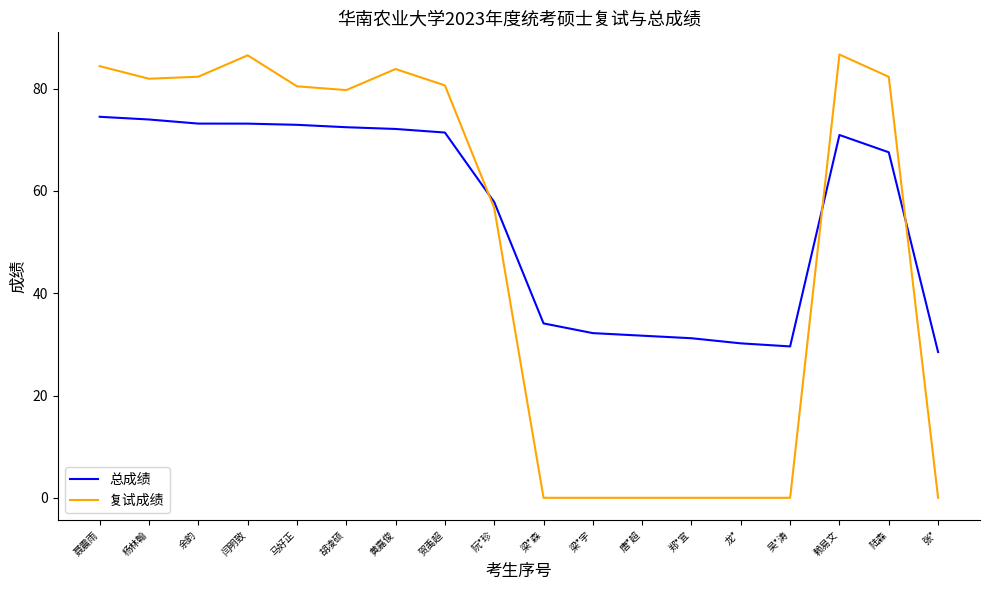

Where do 总成绩 and 复试成绩 first cross each other?

贺禹超 and 阮*珍